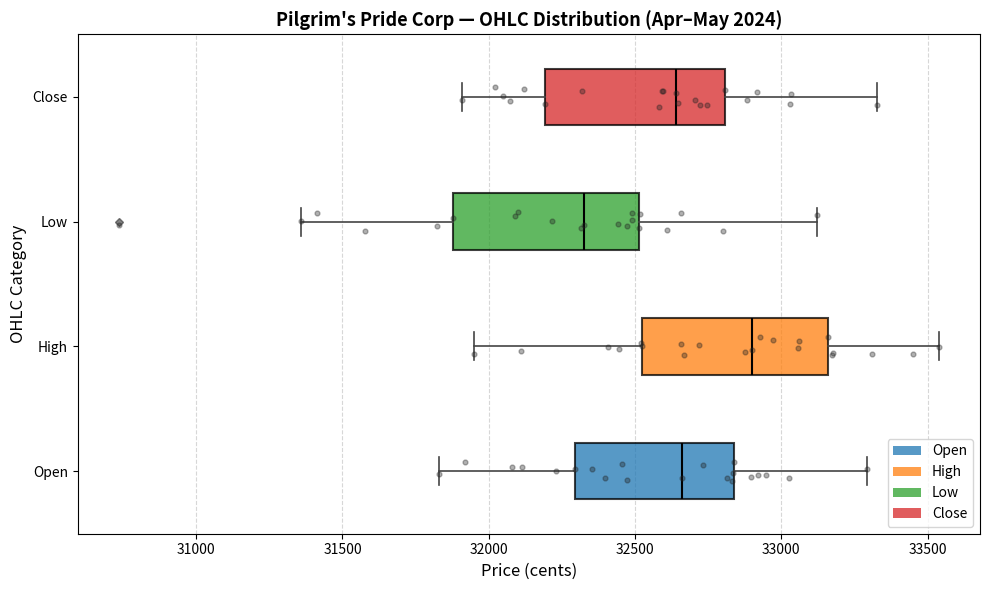

Where does the right whisker of the box for High end on the x-axis? The values are not printed on the chart, so give them approximately, as read against the axis.

33550